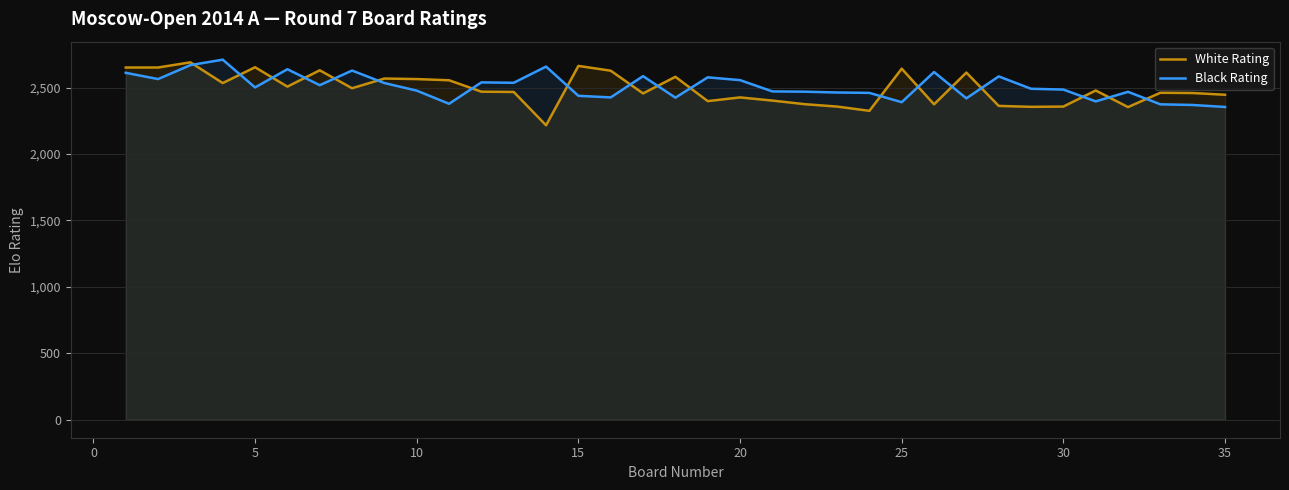

Which series has the widest spread of values?

White Rating